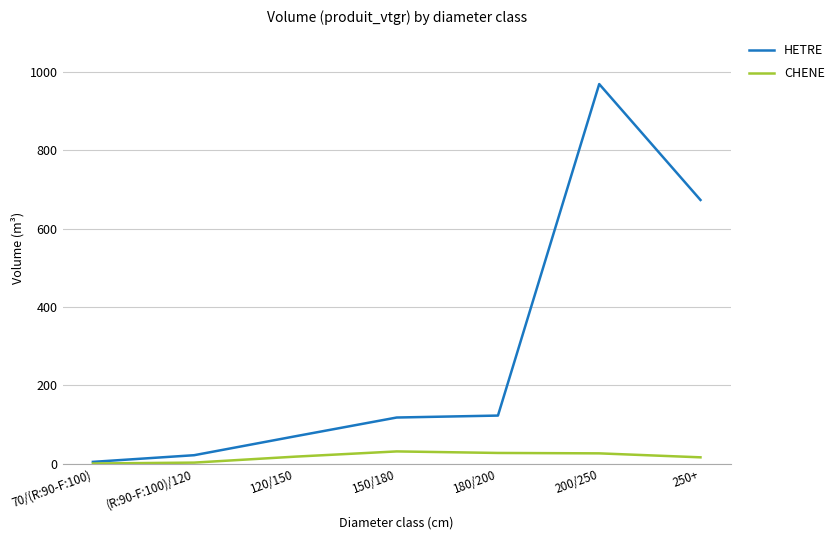

What are all the series names shown in the legend?

HETRE, CHENE